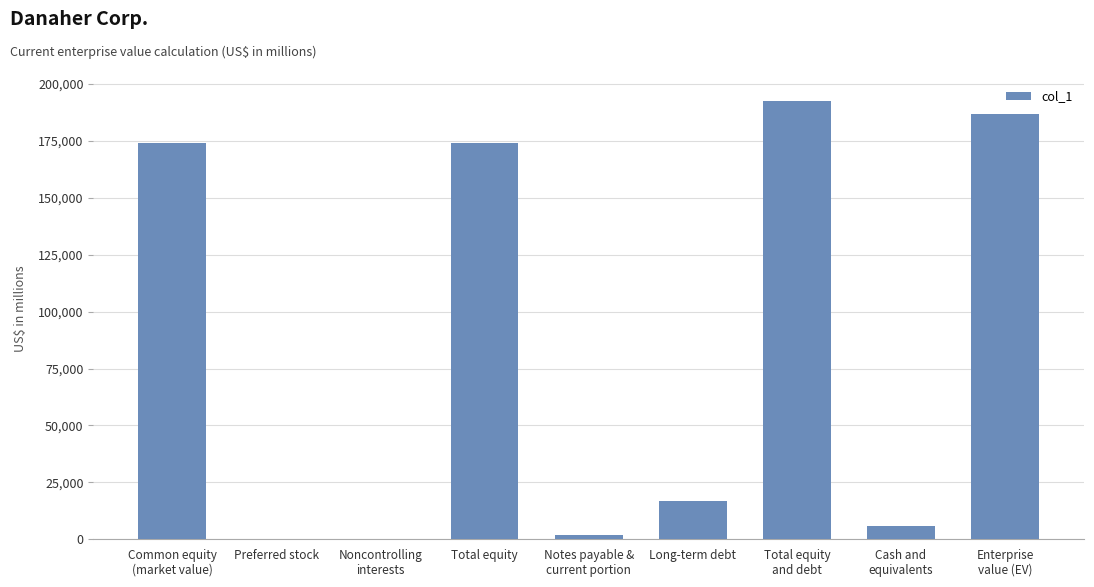

At which label does the data first exceed 16707?

Common equity
(market value)